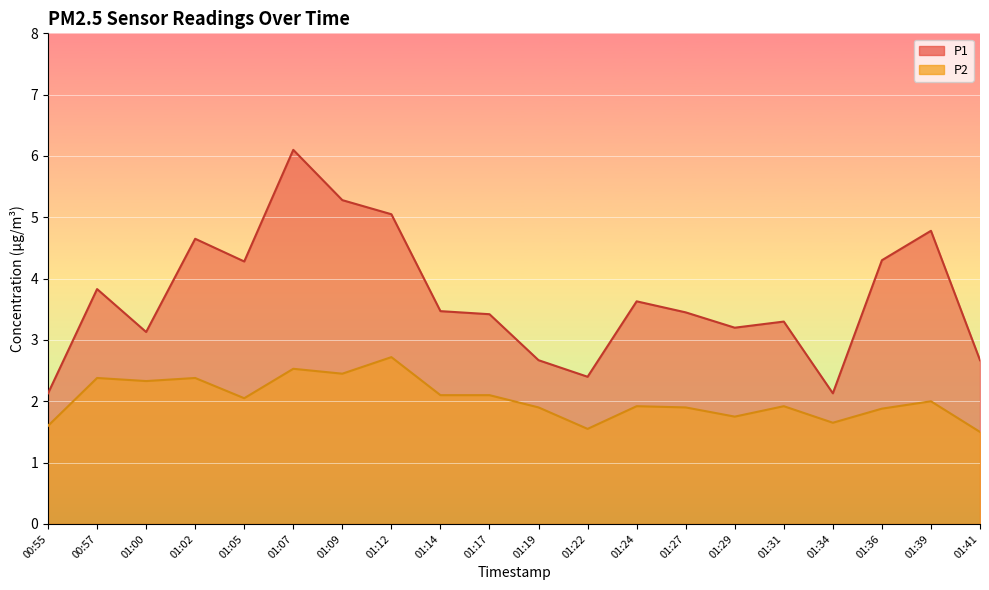

At 01:29, list the series in order from smallest to largest.

P2, P1